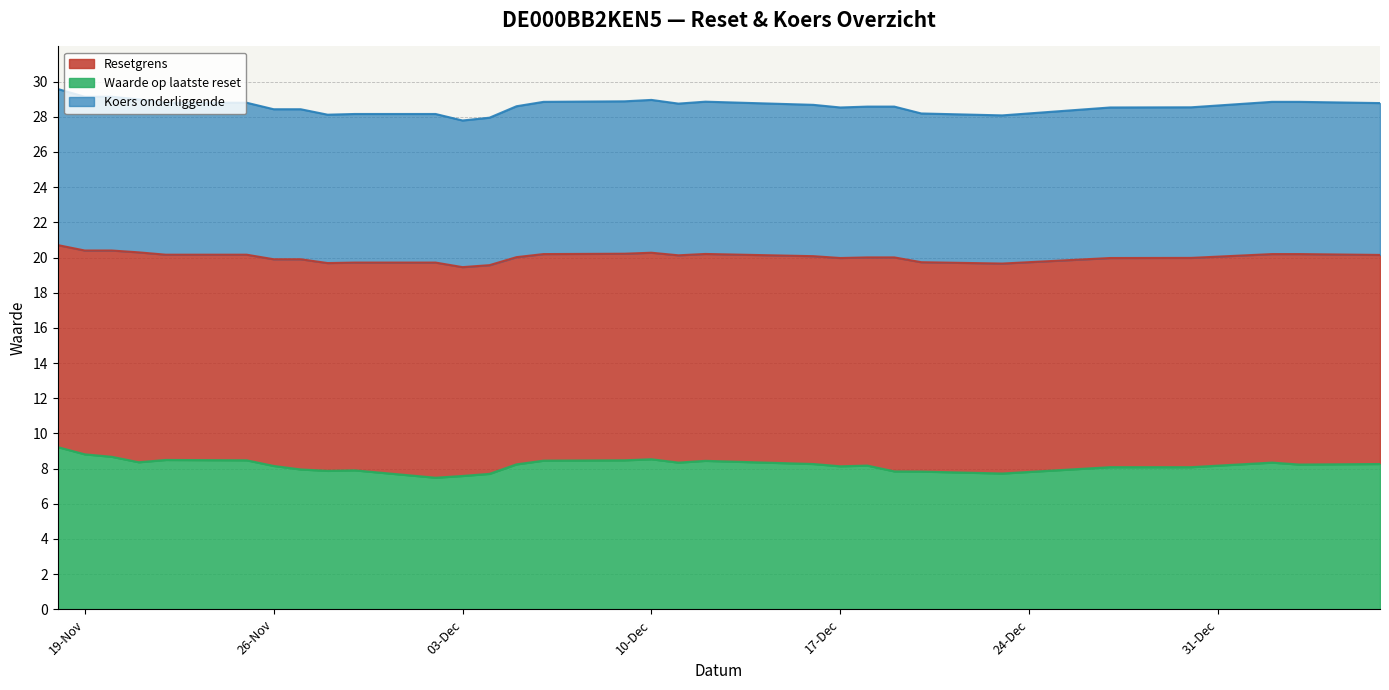

What is the difference between the Resetgrens values at 2024-11-25 and 2024-12-19?

0.2